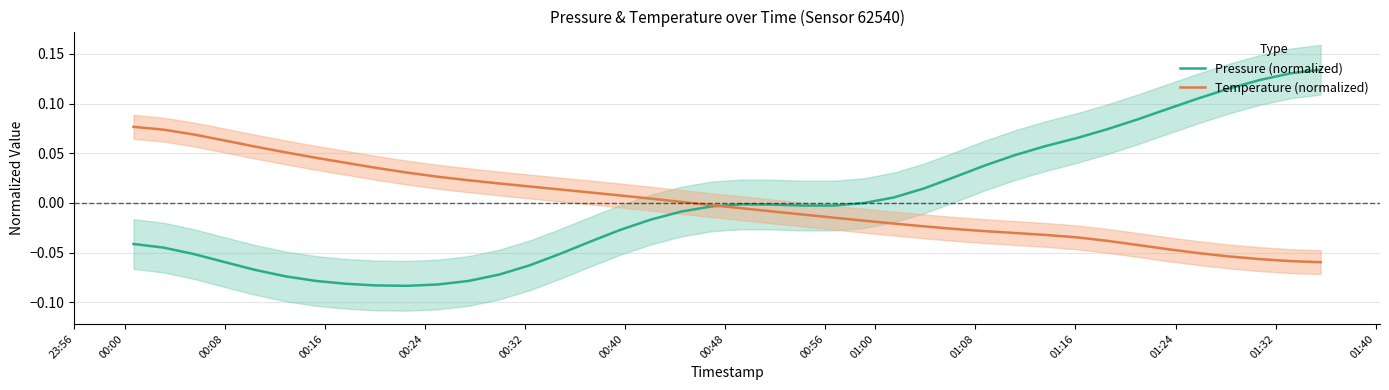

Does the chart display data point markers on the line(s)?

No